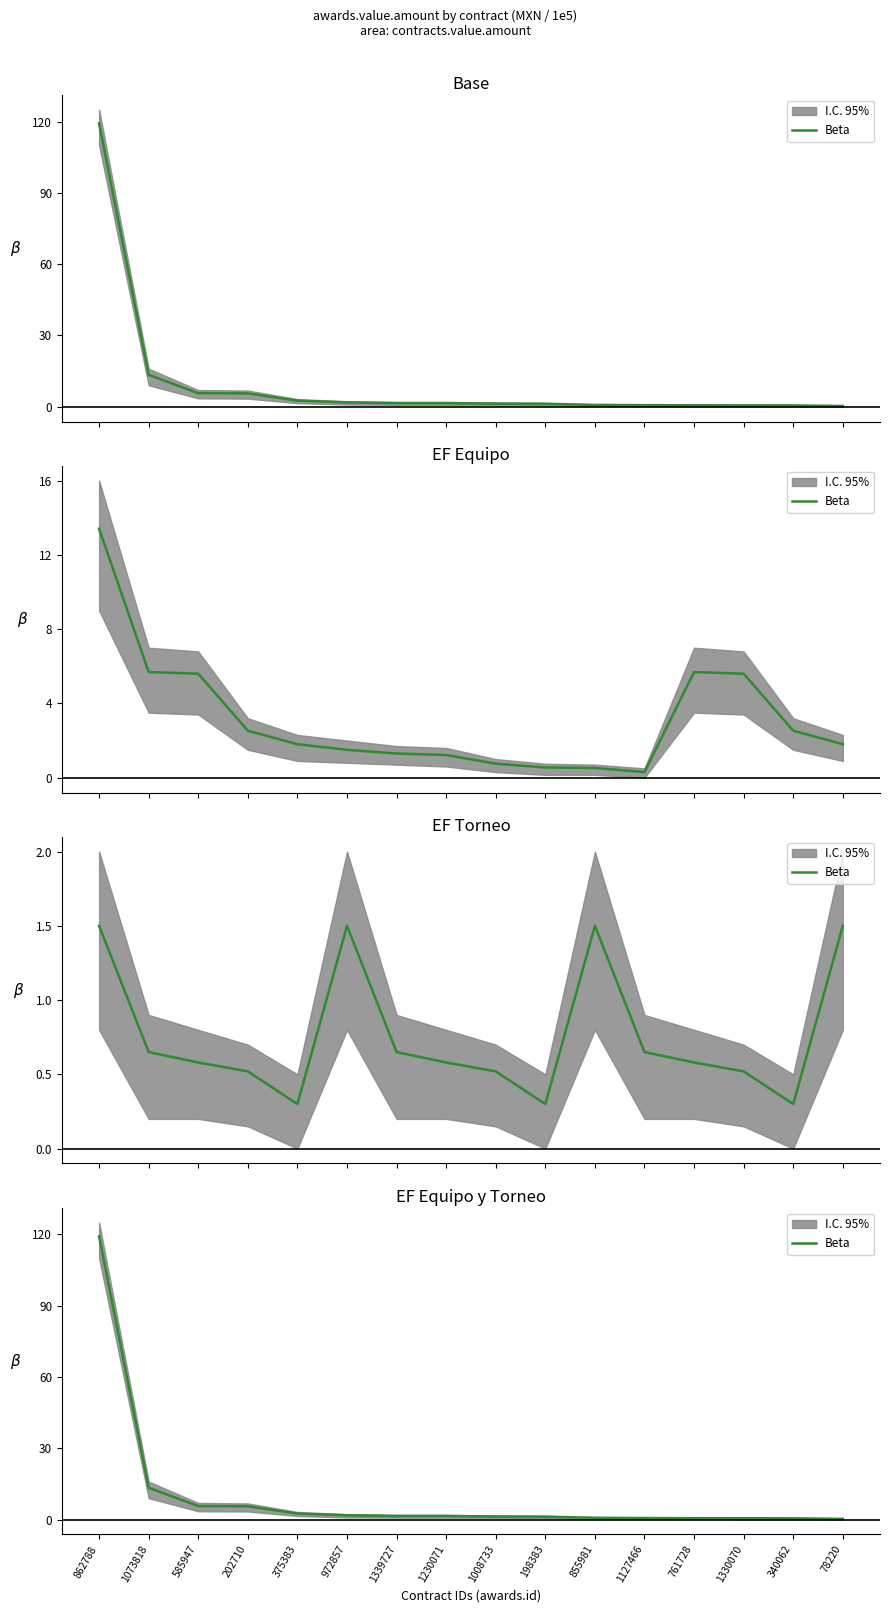

Which category has the highest value across all series?

862788